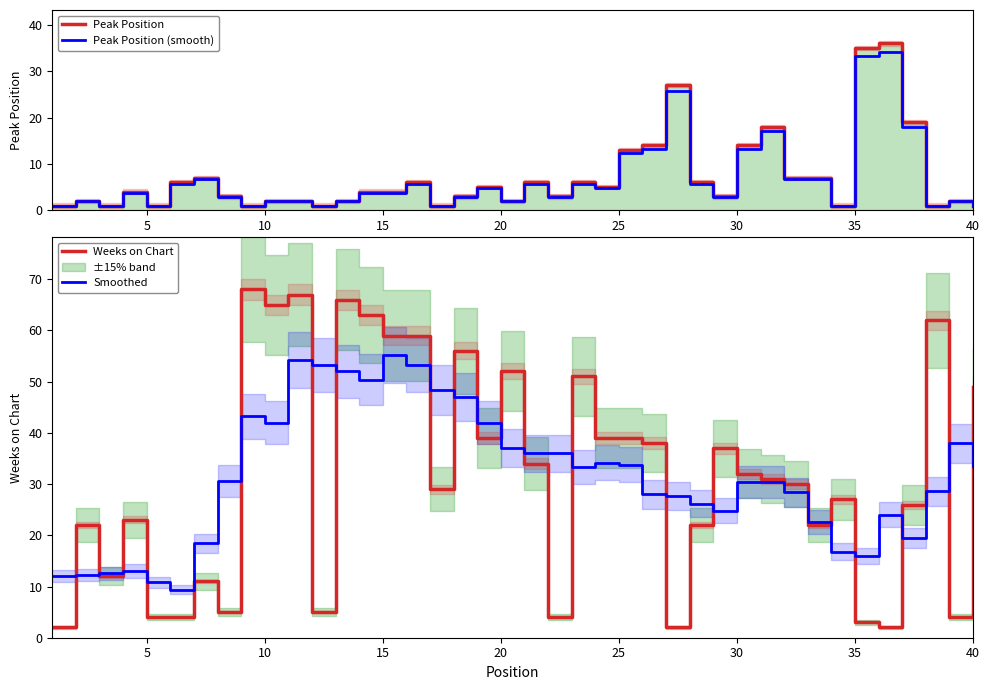

What is the difference between the maximum and minimum values in the Weeks on Chart series?

66.0